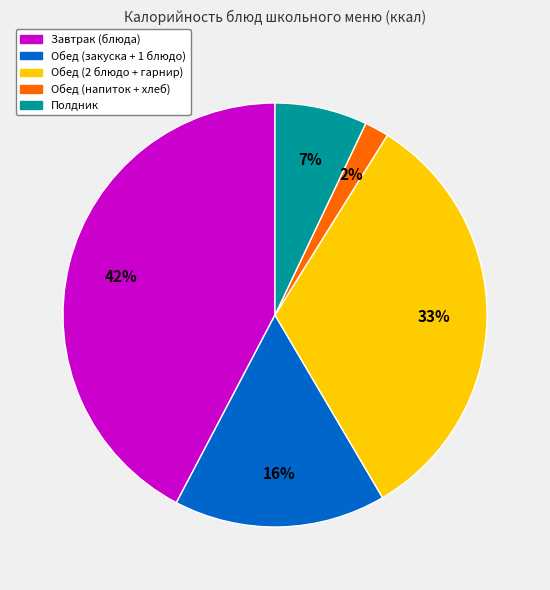

Which has a higher value, Обед (2 блюдо + гарнир) or Полдник?

Обед (2 блюдо + гарнир)